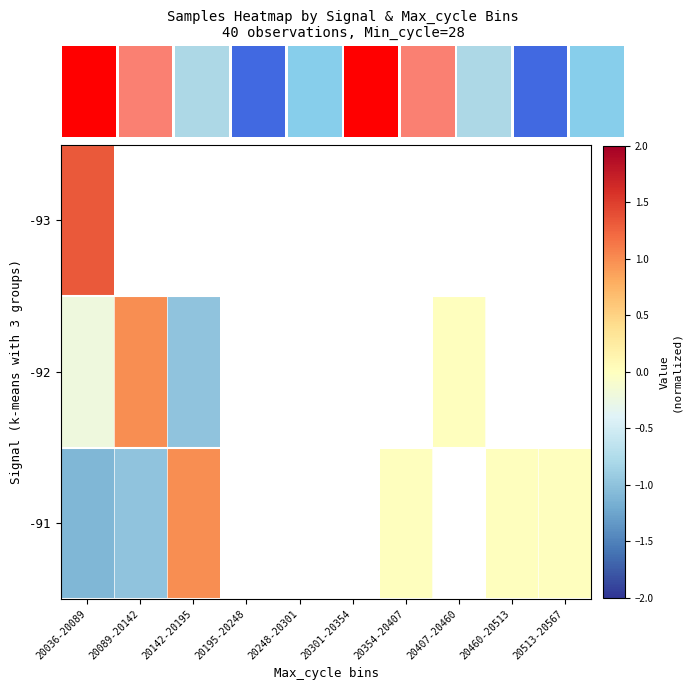

Count the number of data series in this chart.

3